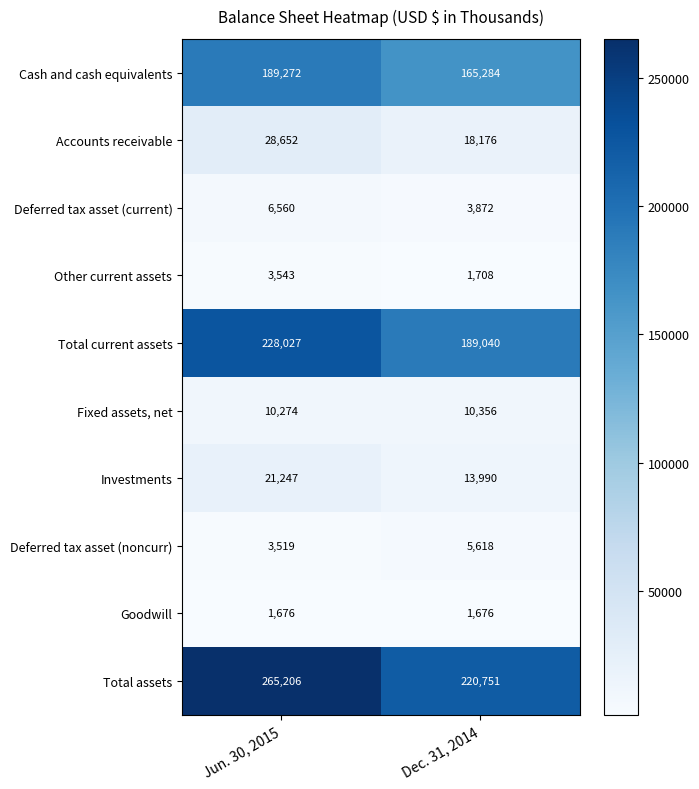

The Deferred tax asset (current) series shows 3872 at Dec. 31, 2014. True or false?

True